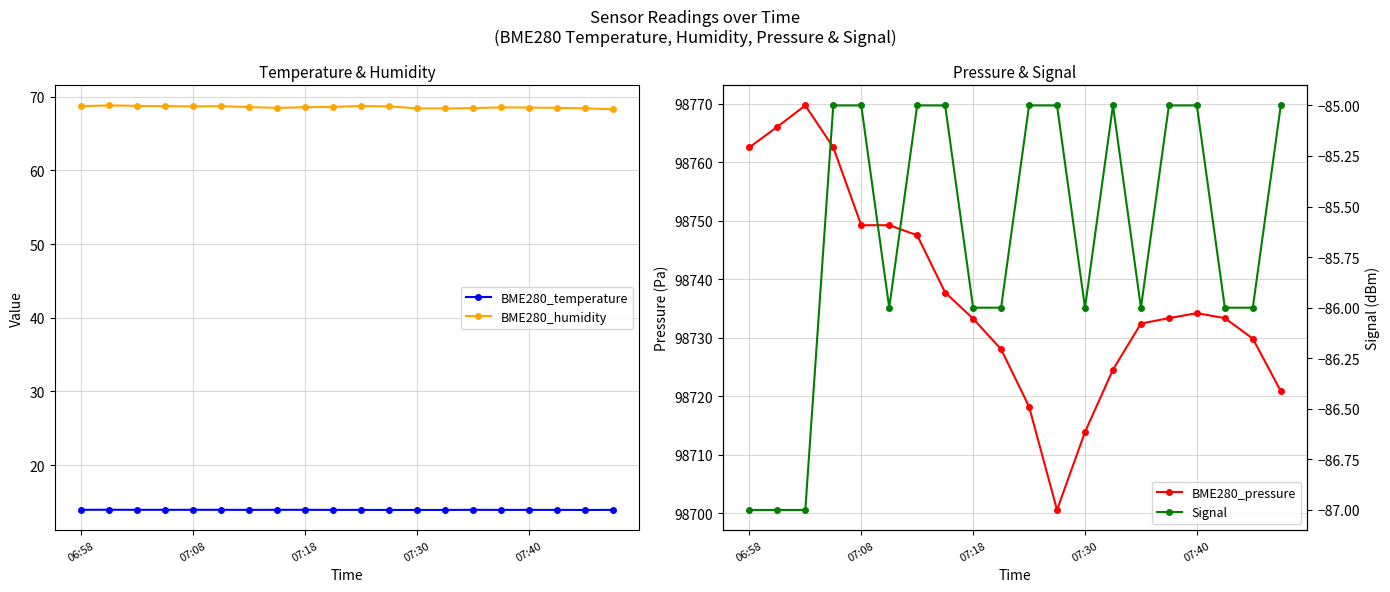

True or false: BME280_humidity and BME280_temperature cross at least once.

False